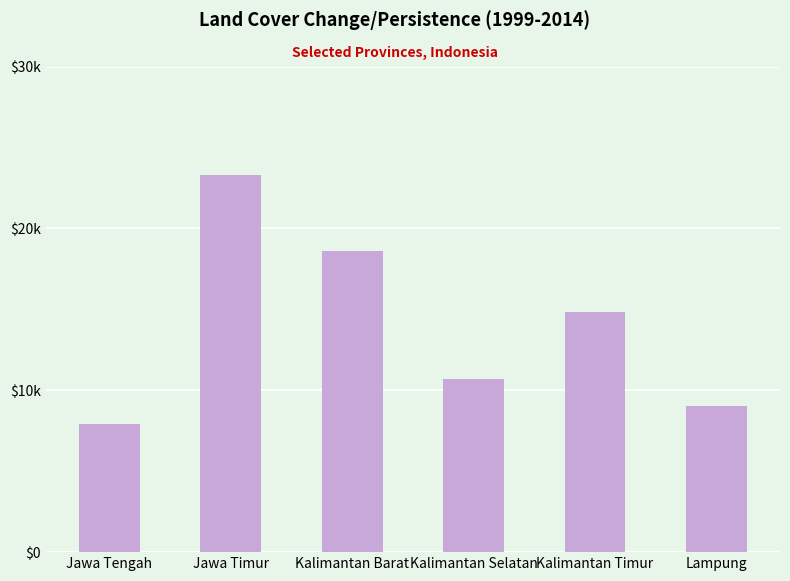

What is the sum of the values at Kalimantan Timur and Lampung?

23884.9